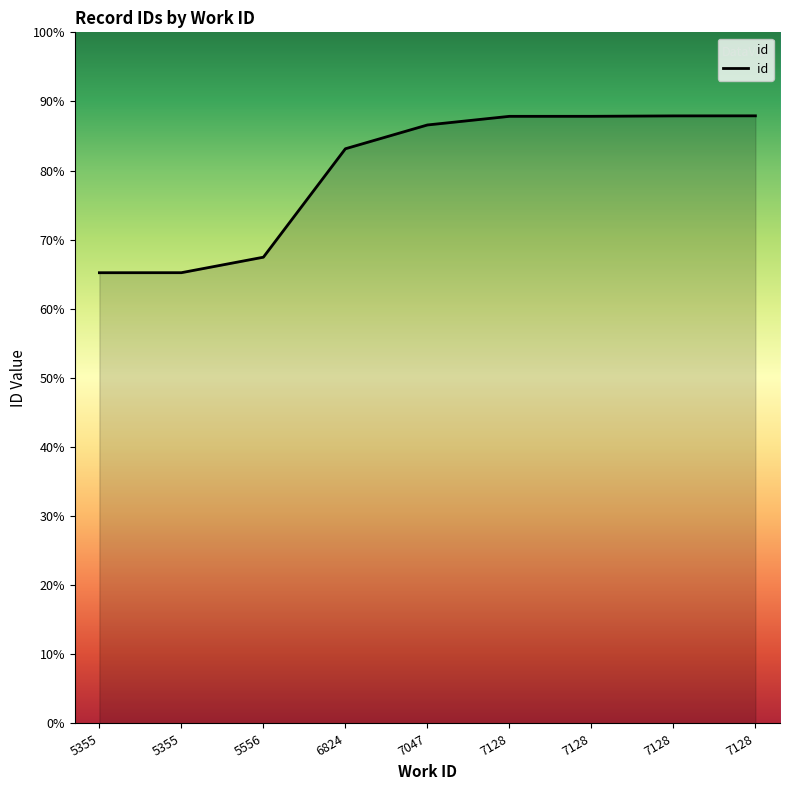

The chart shows a value of 5147.7 at 5556. True or false?

False